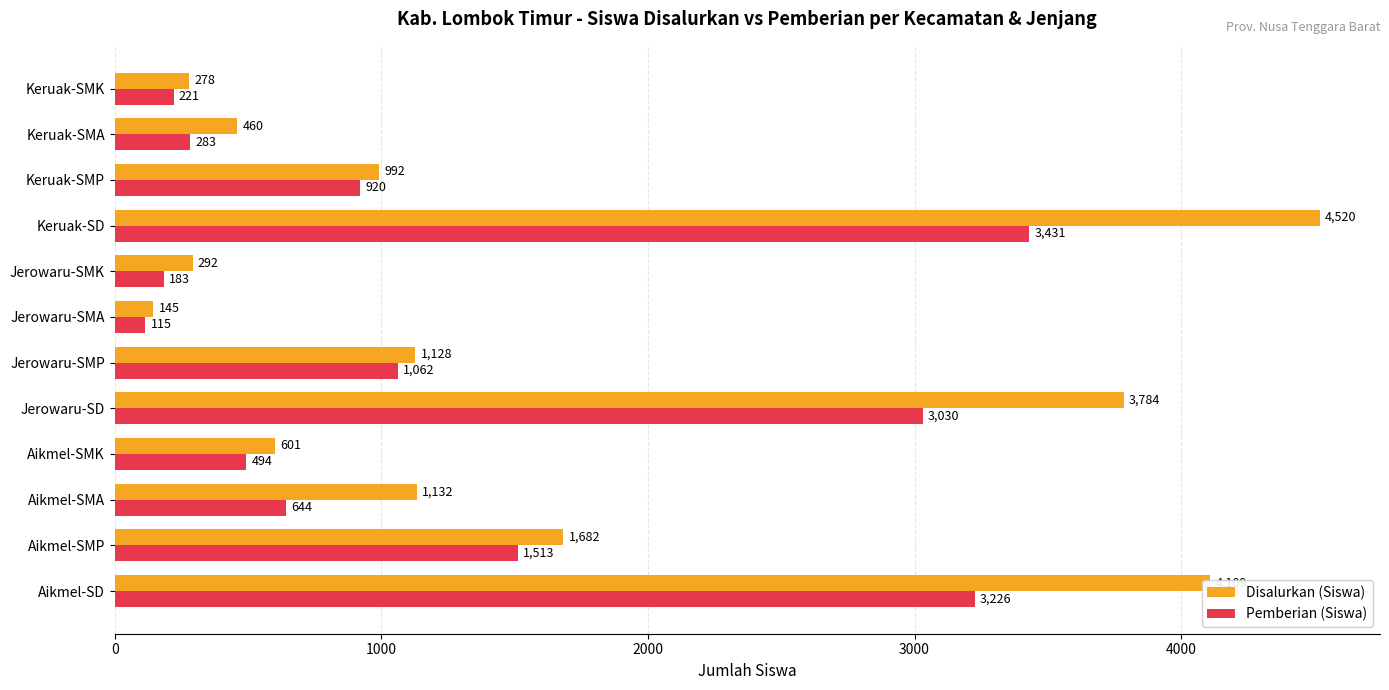

What is the total value across all series at Aikmel-SMP?

3195